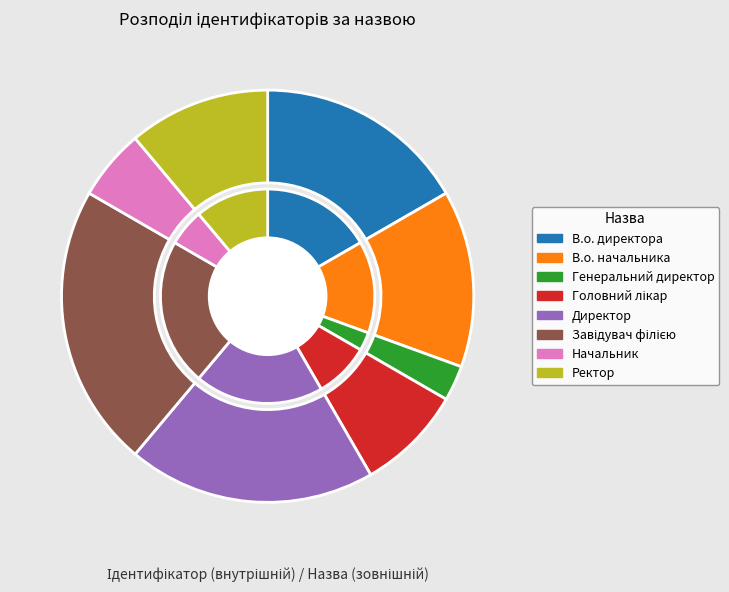

What is the smallest slice in the pie chart?

Генеральний директор